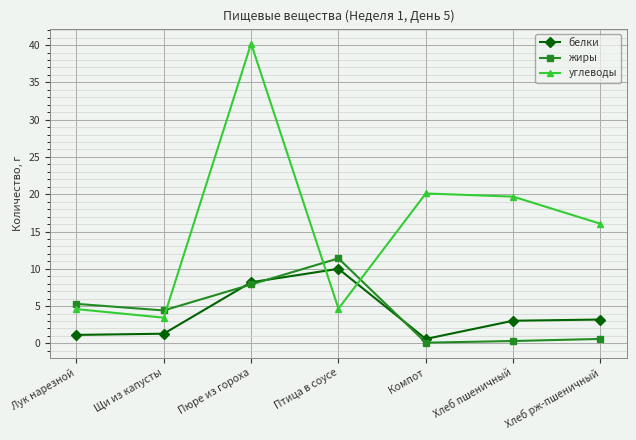

What is the smallest value displayed?

0.1